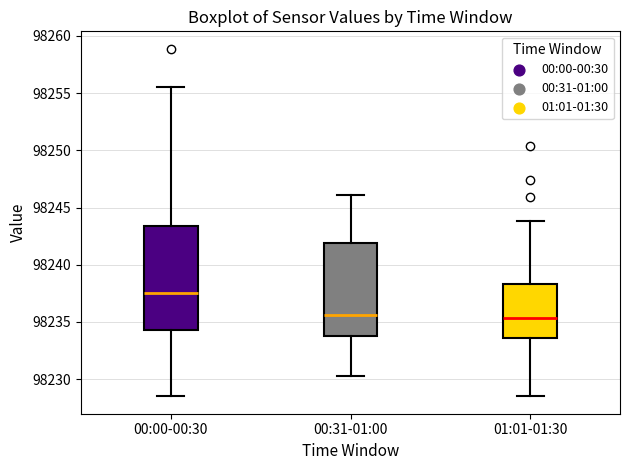

Where is the upper edge of the box for 01:01-01:30 on the y-axis? The values are not printed on the chart, so give them approximately, as read against the axis.

98238.5